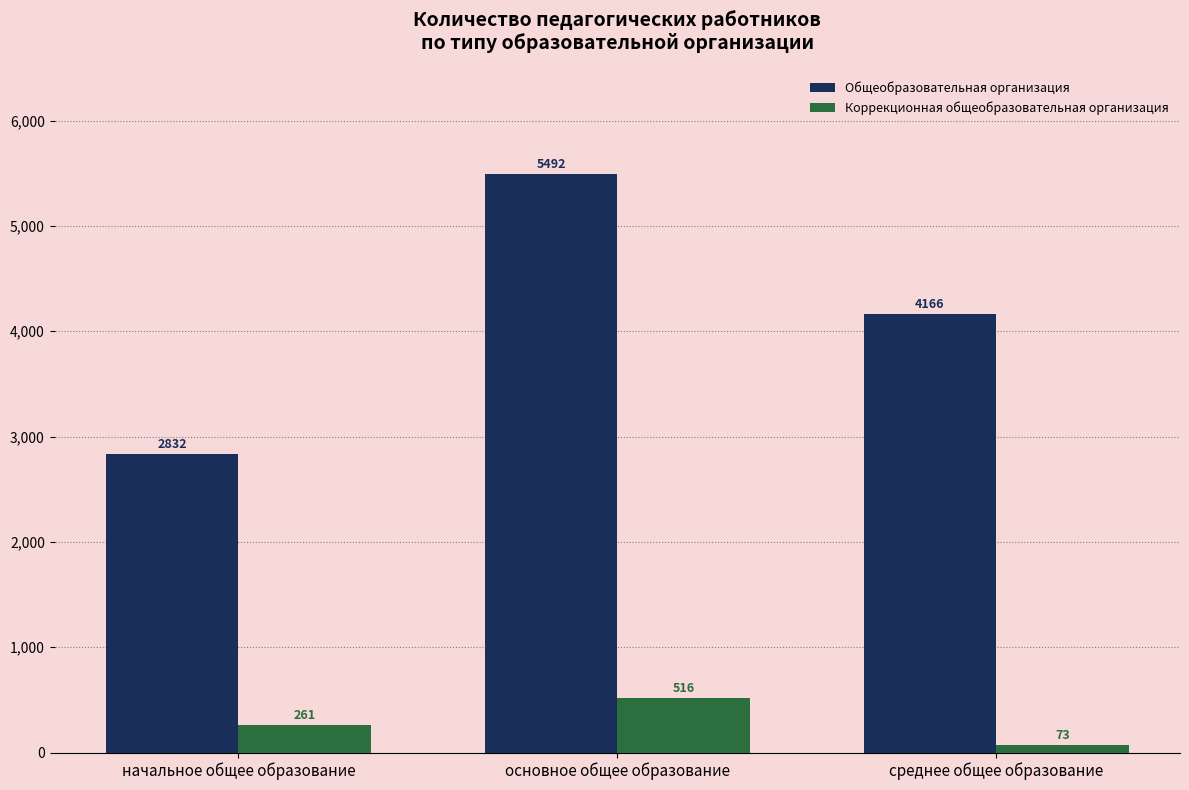

Which series has the largest range (max minus min)?

Общеобразовательная организация